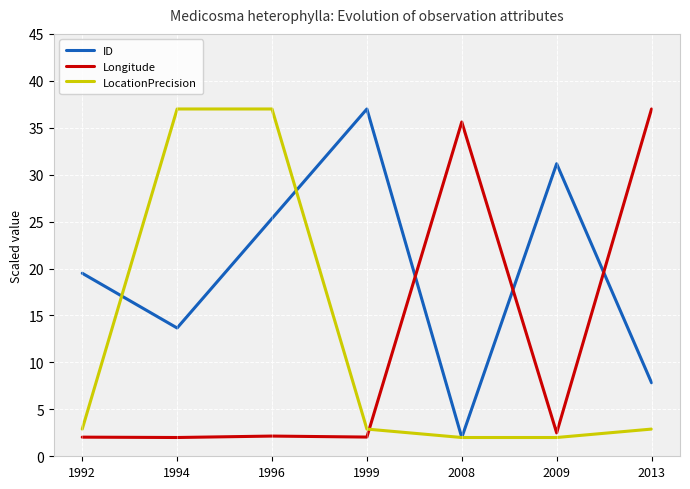

Reading left to right, what are all the values shown in this chart?

ID: 19.5	13.7	25.3	37.0	2.0	31.2	7.8
Longitude: 2.0	2.0	2.2	2.0	35.6	2.5	37.0
LocationPrecision: 2.9	37.0	37.0	2.9	2.0	2.0	2.9